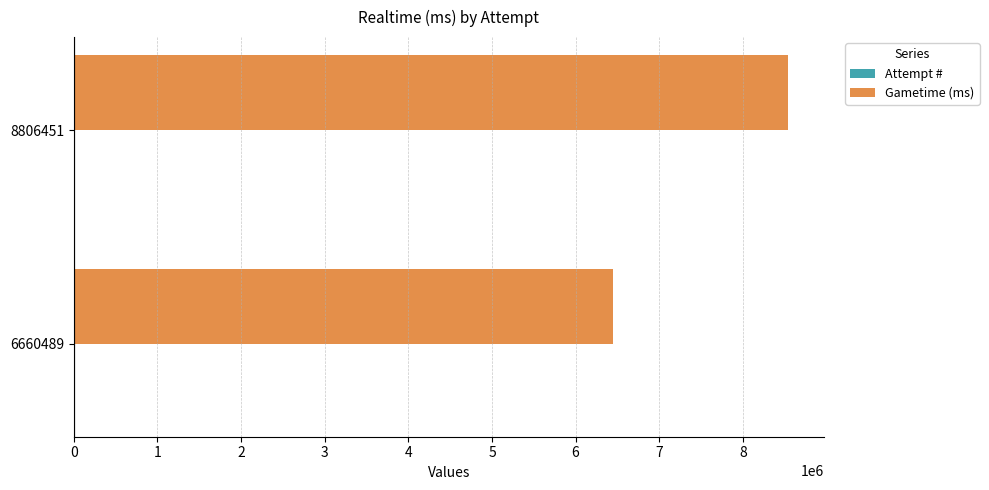

Which series changed the most between 6660489 and 8806451?

Gametime (ms)